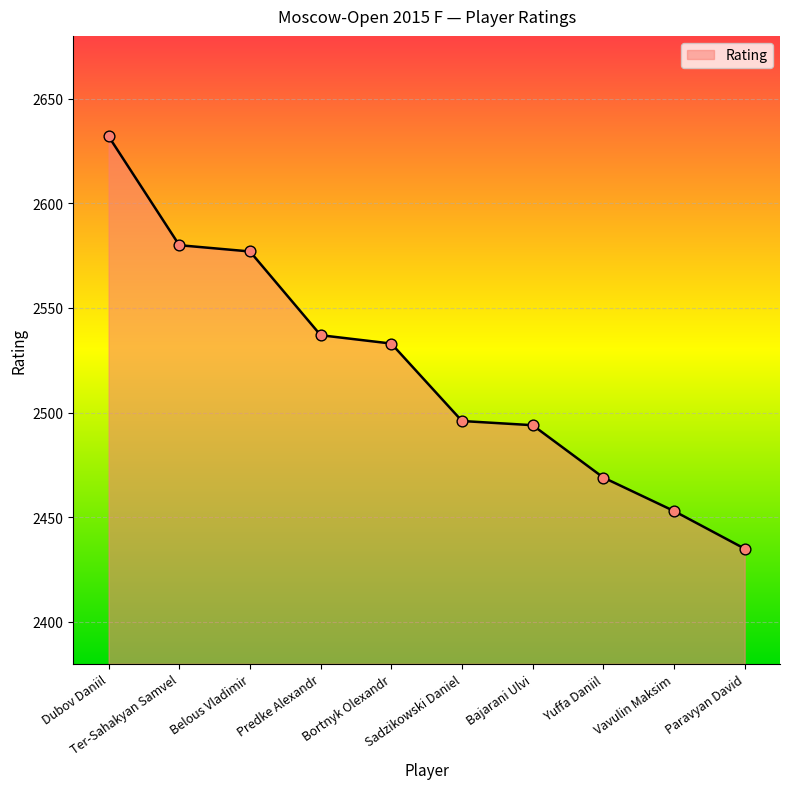

What is the ratio of the value at Predke Alexandr to the value at Vavulin Maksim?

1.0